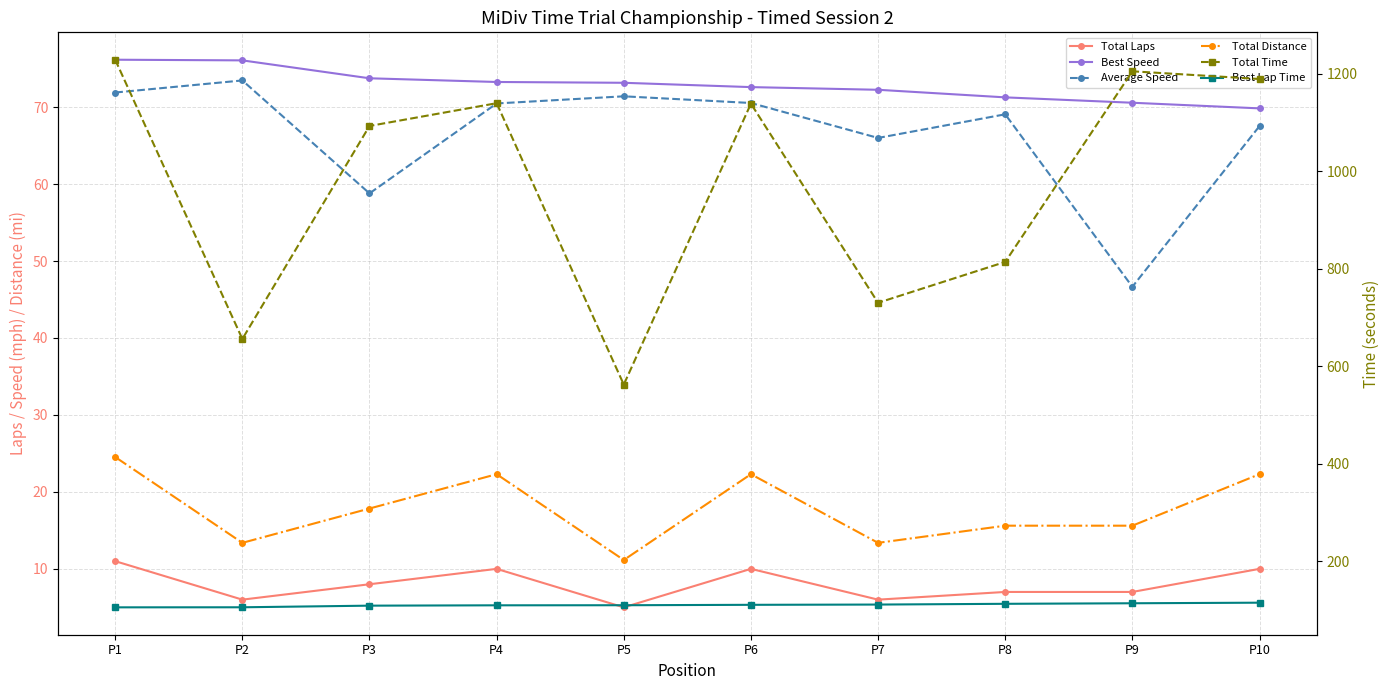

Where is the first local minimum for Total Laps?

P2